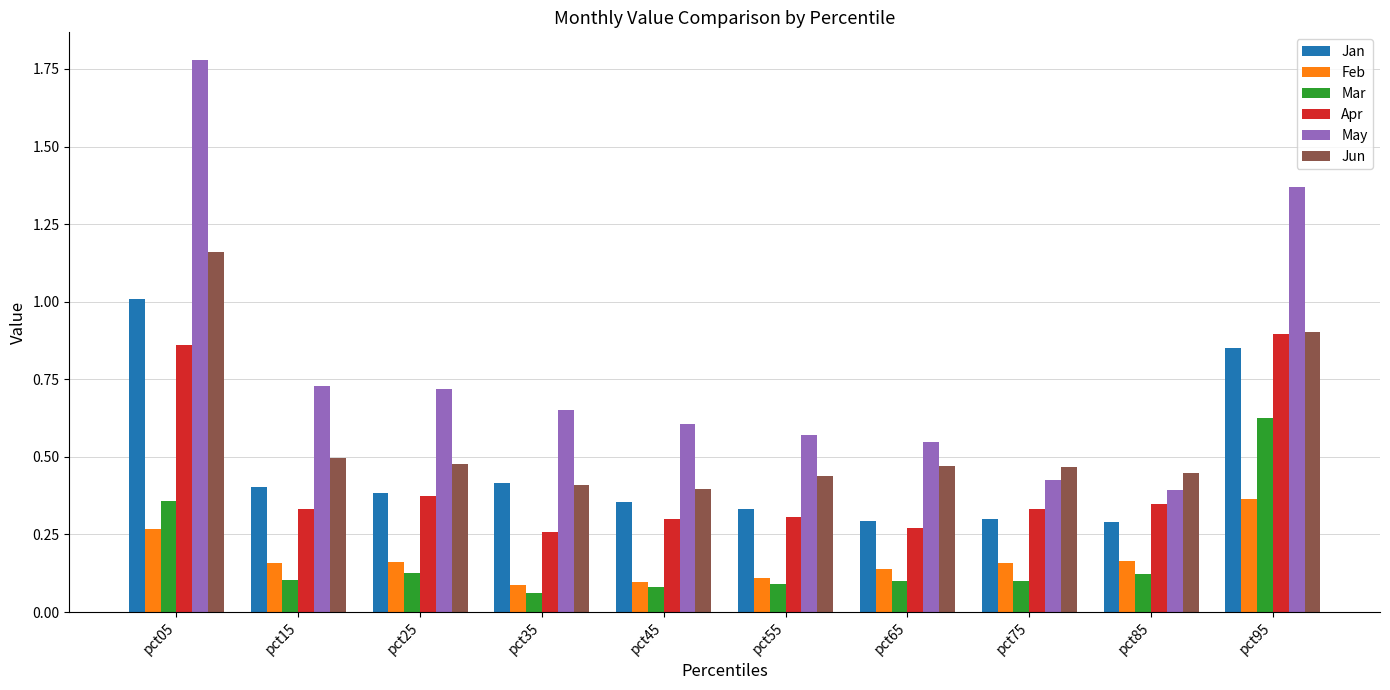

Which label corresponds to the smallest value in the chart?

pct35